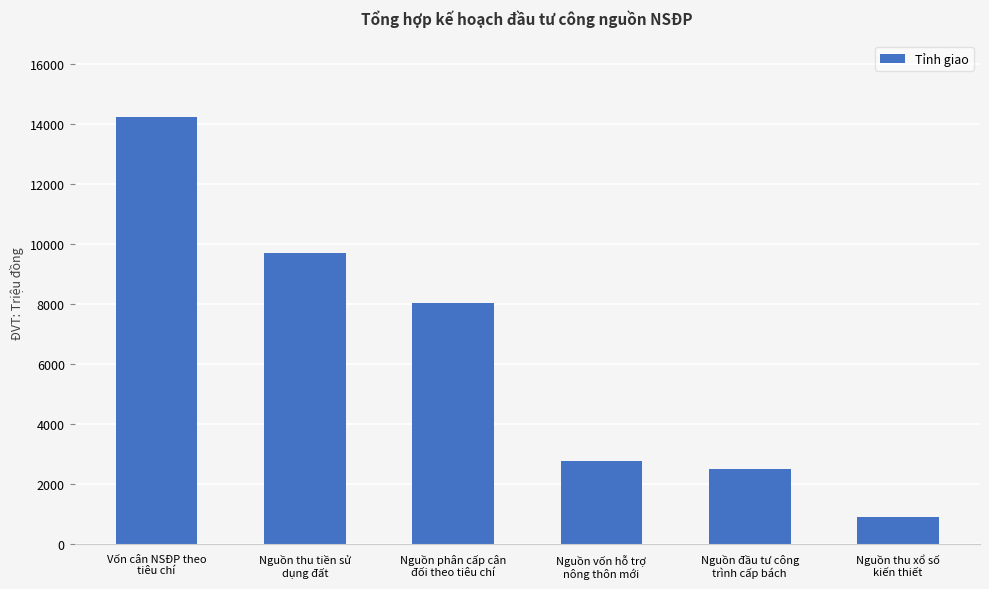

Rank the categories by value from lowest to highest.

Nguồn thu xổ số
kiến thiết, Nguồn đầu tư công
trình cấp bách, Nguồn vốn hỗ trợ
nông thôn mới, Nguồn phân cấp cân
đối theo tiêu chí, Nguồn thu tiền sử
dụng đất, Vốn cân NSĐP theo
tiêu chí